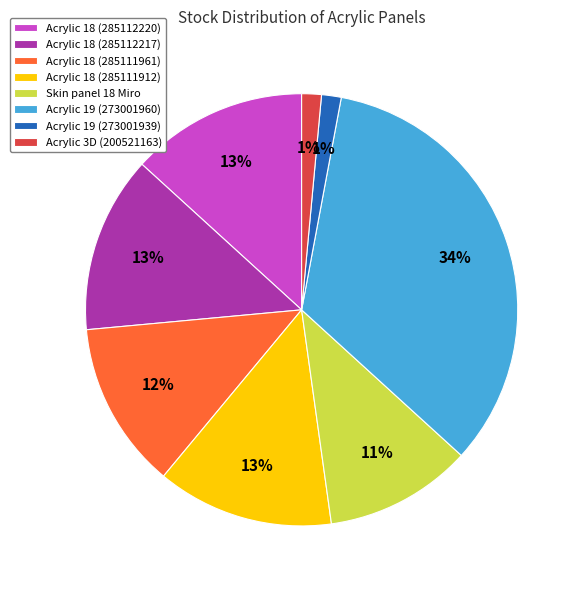

To the nearest percent, what portion does Acrylic 18 (285112217) represent?

13%